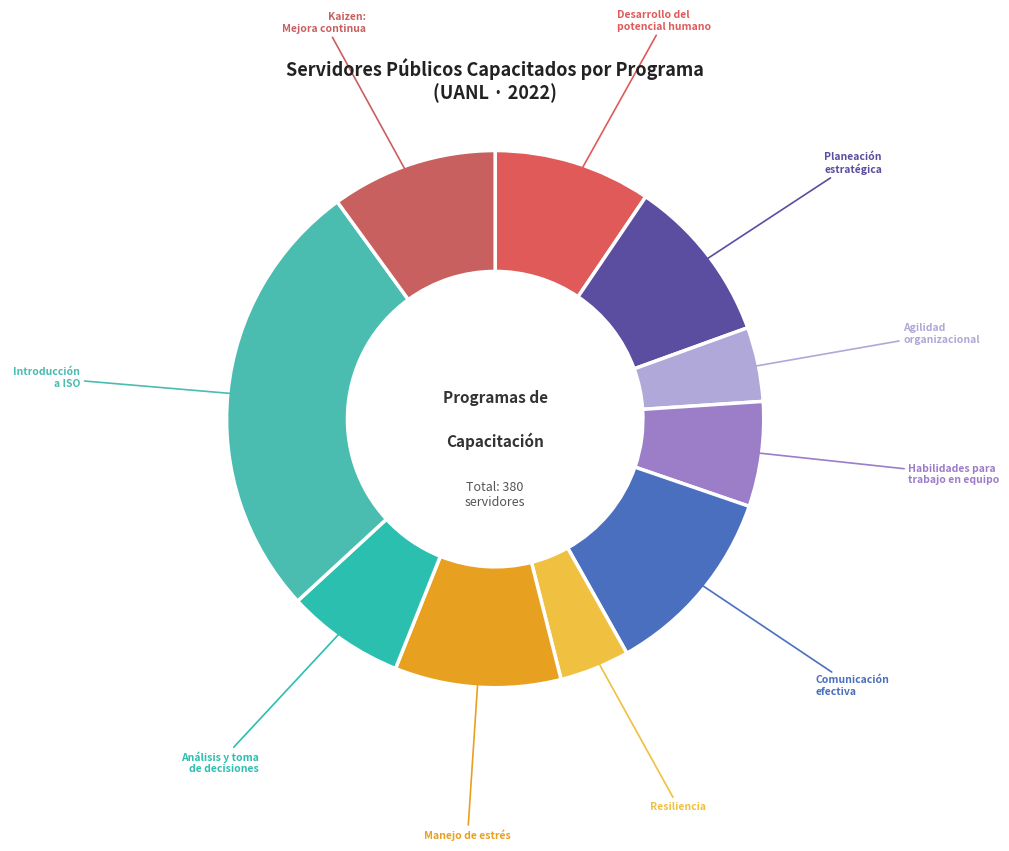

Count the number of slices in the pie.

10